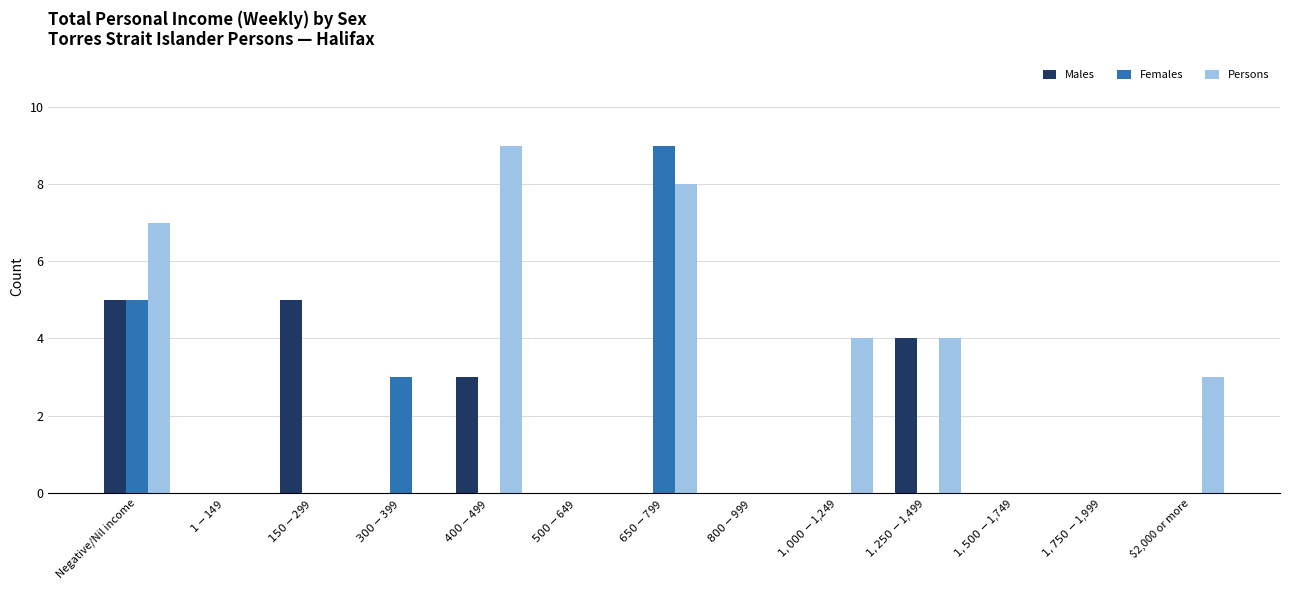

What is the maximum value shown in the chart?

9